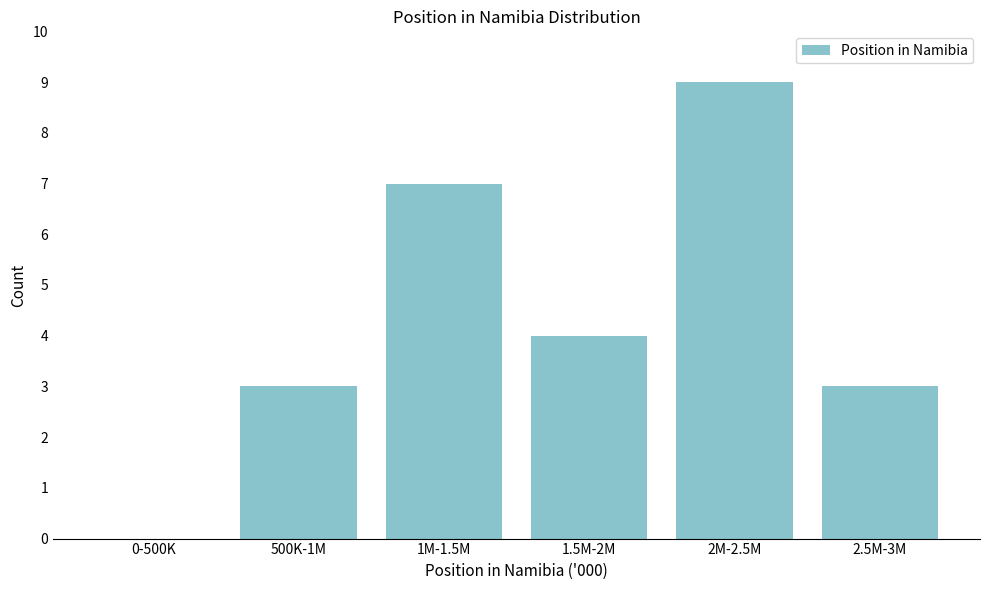

Reading left to right, extract all data points from this chart.

0-500K=0	500K-1M=3	1M-1.5M=7	1.5M-2M=4	2M-2.5M=9	2.5M-3M=3